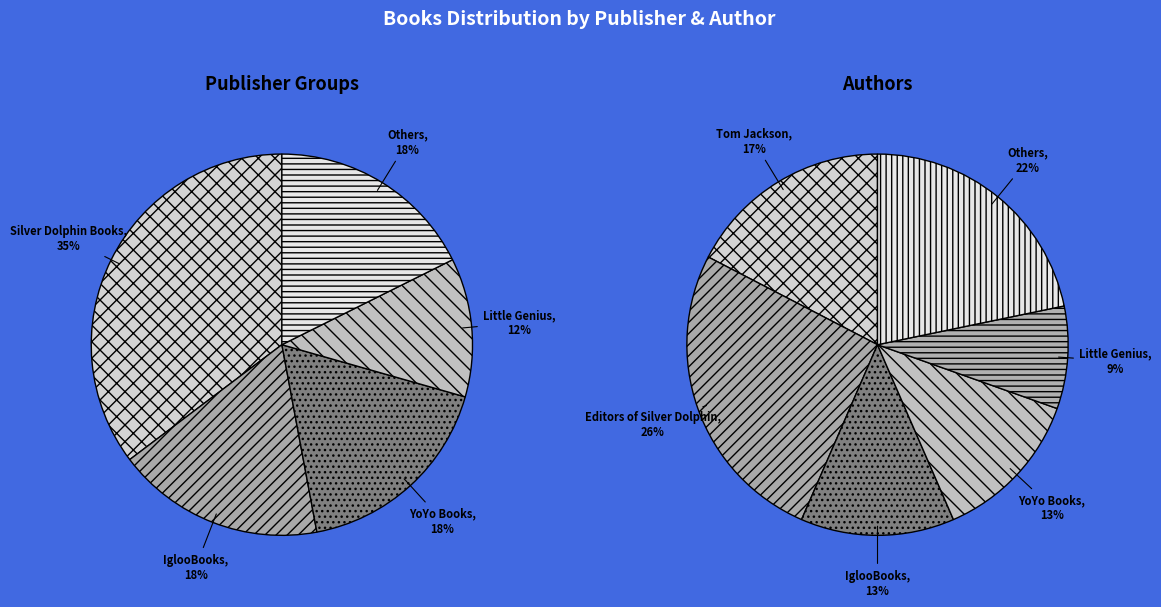

To the nearest percent, what portion does Tom Jackson represent?

17%